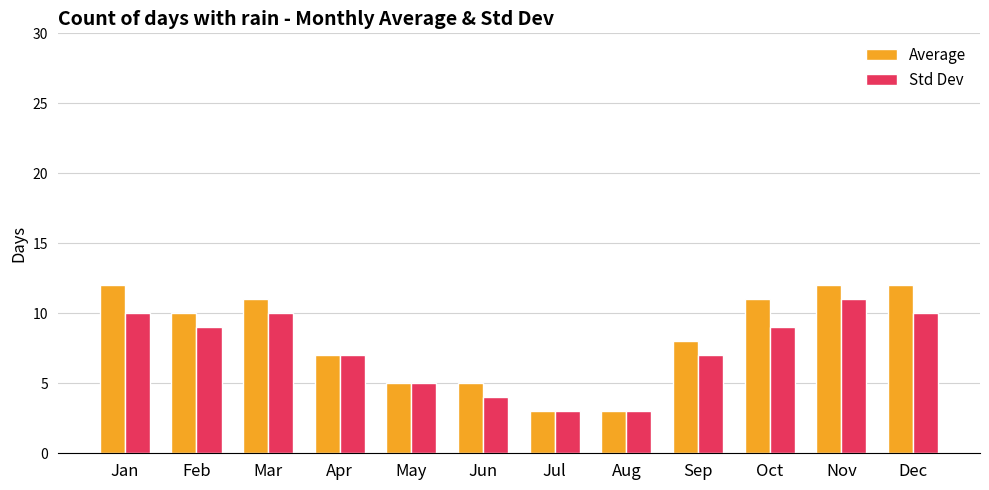

Reading left to right, what are all the values shown in this chart?

Average: 12	10	11	7	5	5	3	3	8	11	12	12
Std Dev: 10	9	10	7	5	4	3	3	7	9	11	10